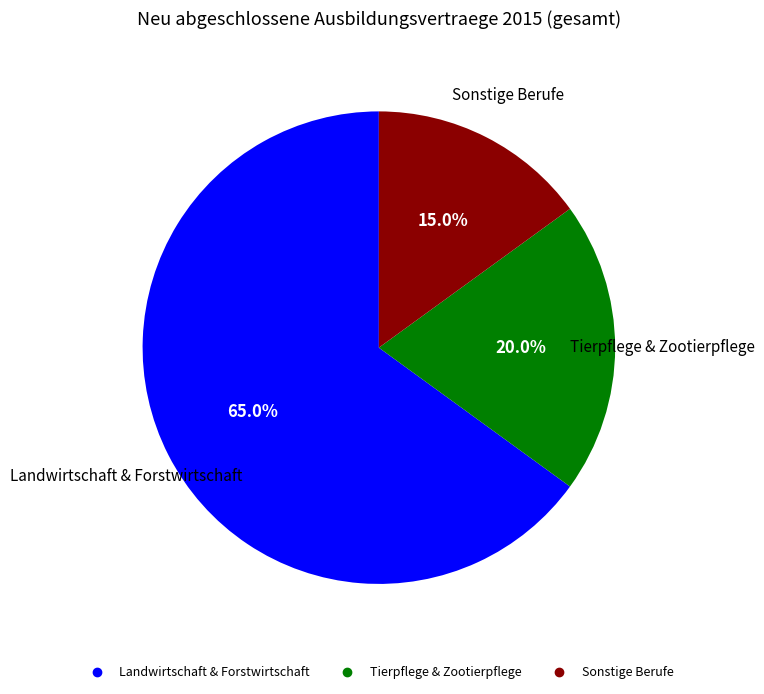

Does any single category account for the majority?

Yes